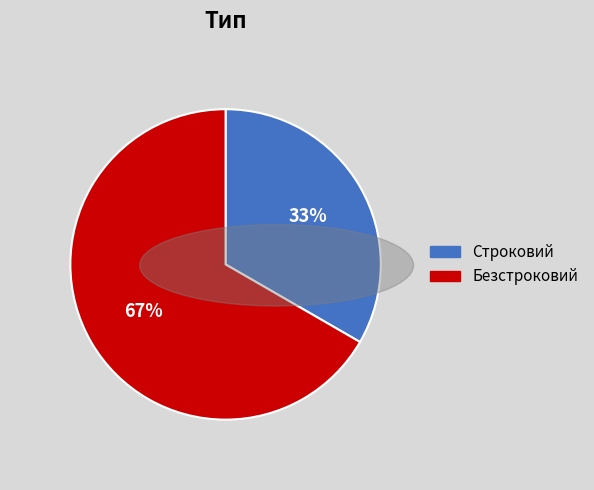

To the nearest percent, what percentage of the pie is Строковий?

33%